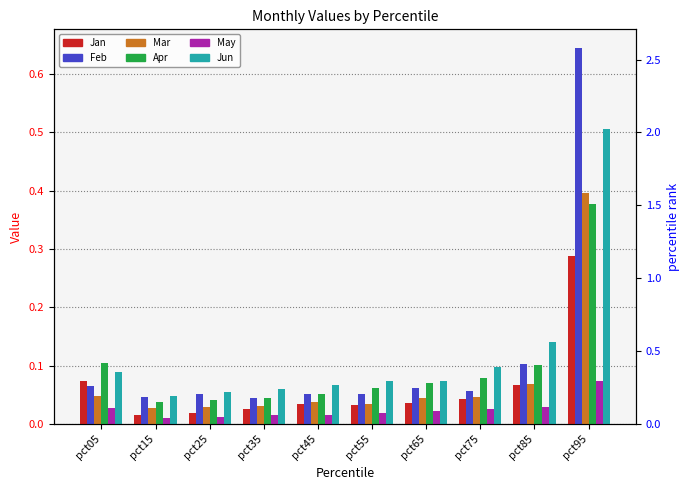

What is the total value across all series at pct05?

0.4